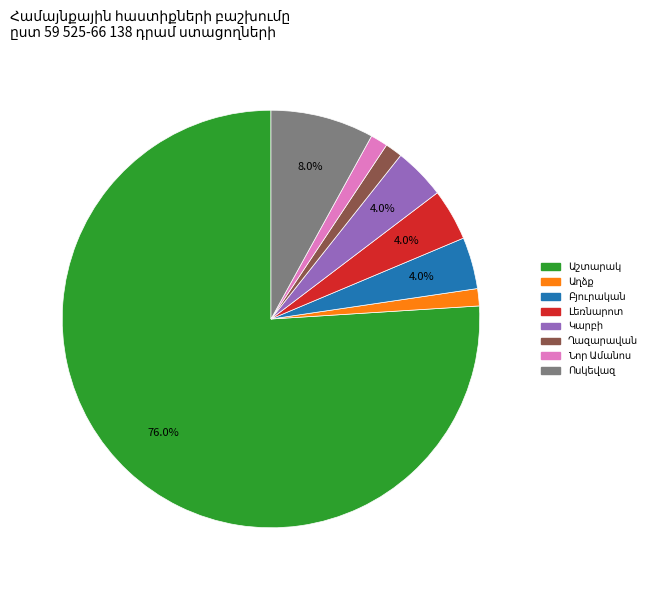

Does any single category account for the majority?

Yes